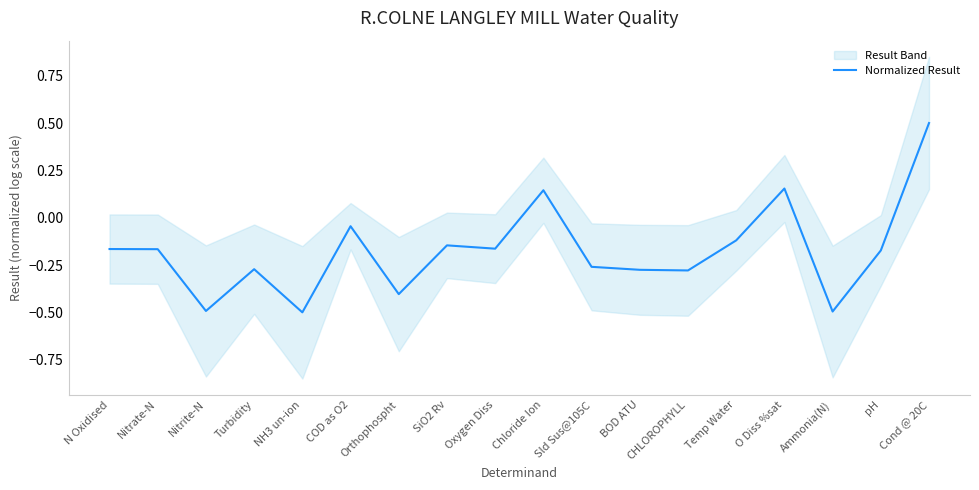

What is the difference between the maximum and second lowest values?

1.0